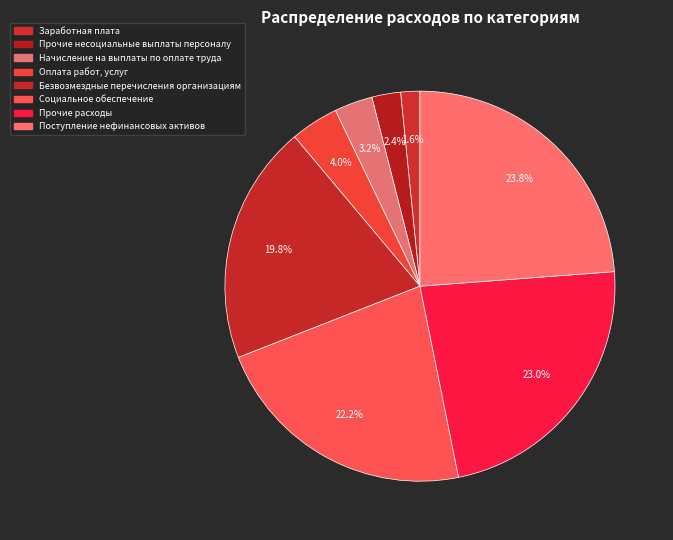

Count the number of slices in the pie.

8